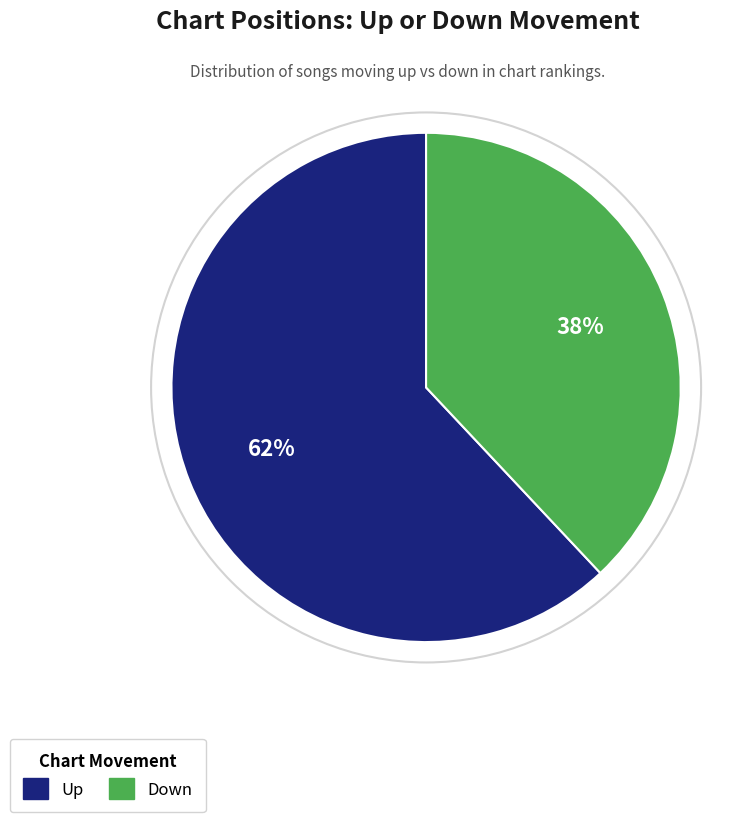

To the nearest percent, what is the difference between the largest and smallest slice percentages?

24%